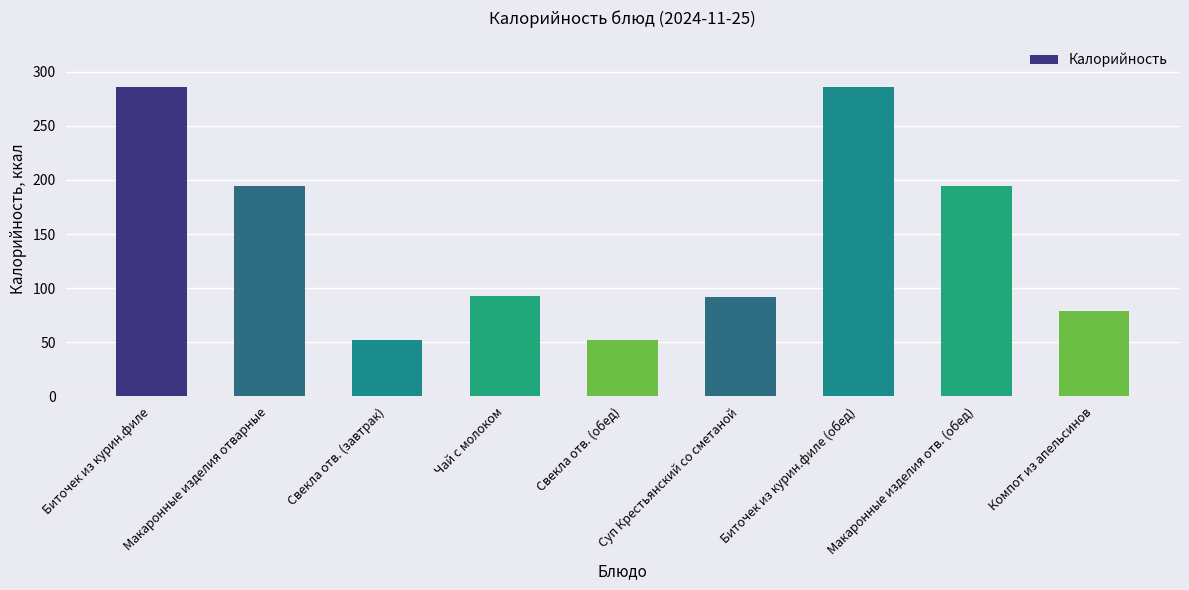

The chart shows a value of 146.0 at Чай с молоком. True or false?

False